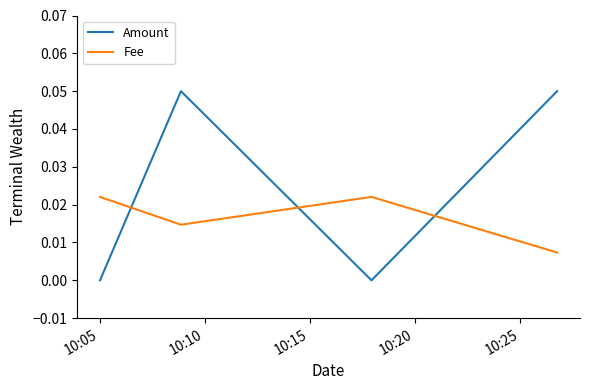

Which series has the largest total across all categories?

Amount